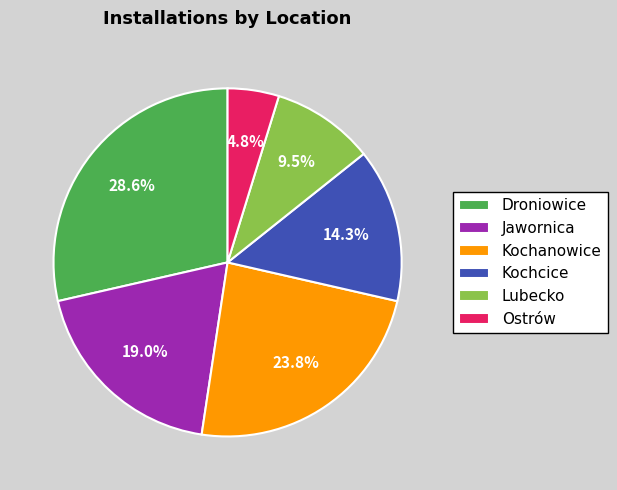

How many segments does this pie chart have?

6